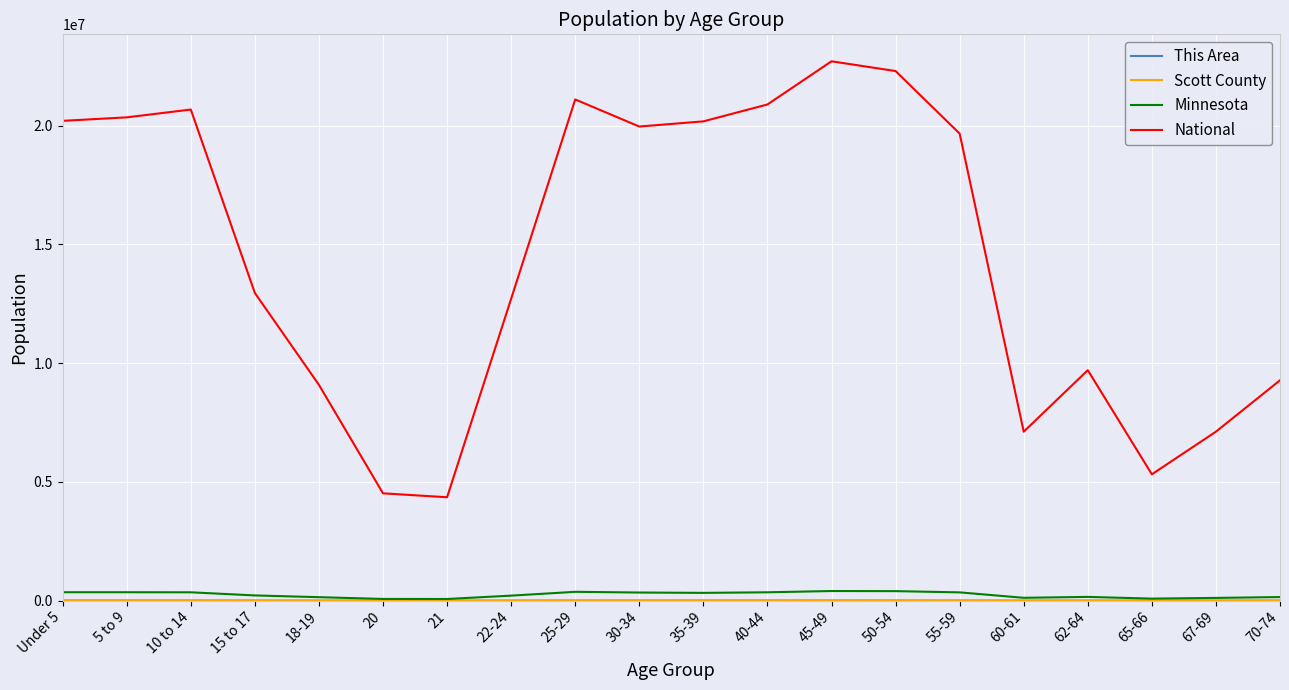

What is the highest value of the National series?

22708591